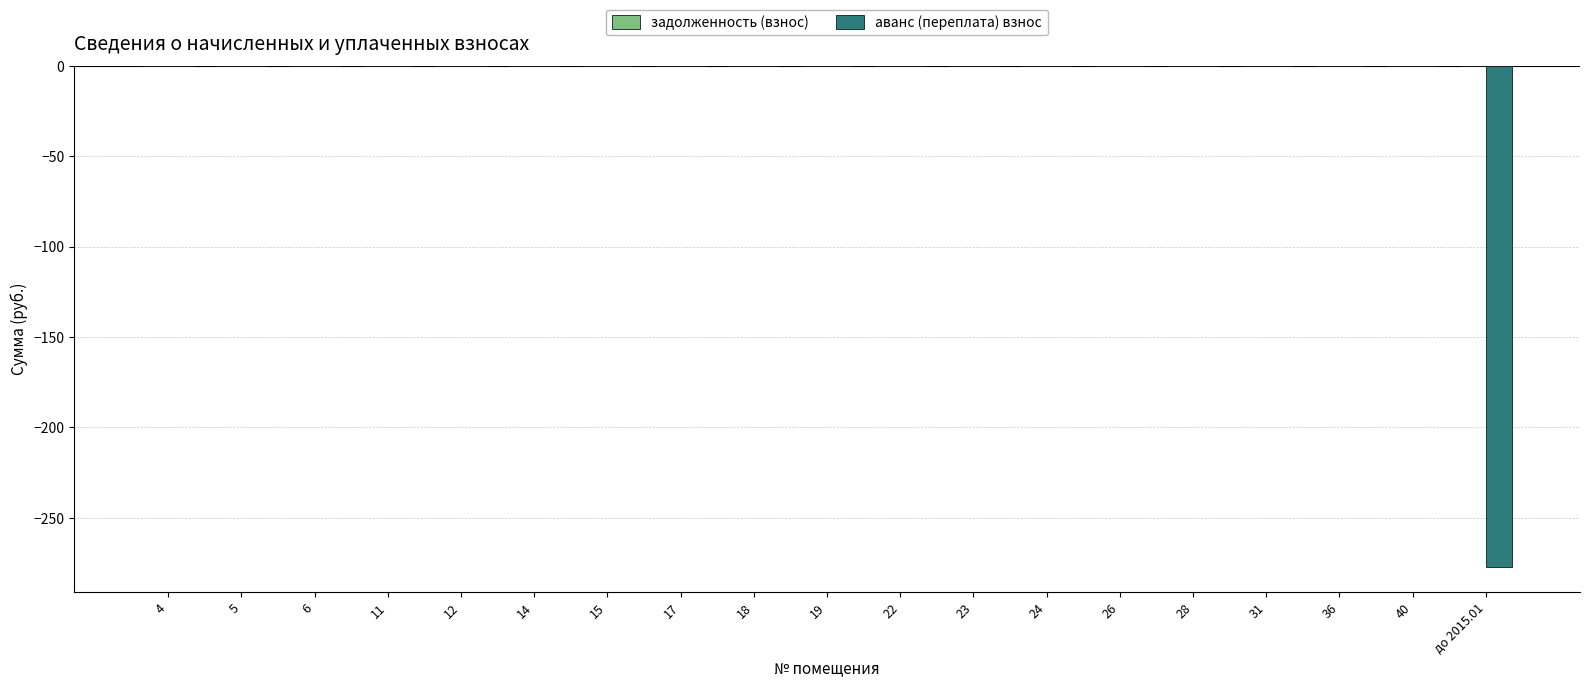

Is it true that the value at 19 is 0.0?

True